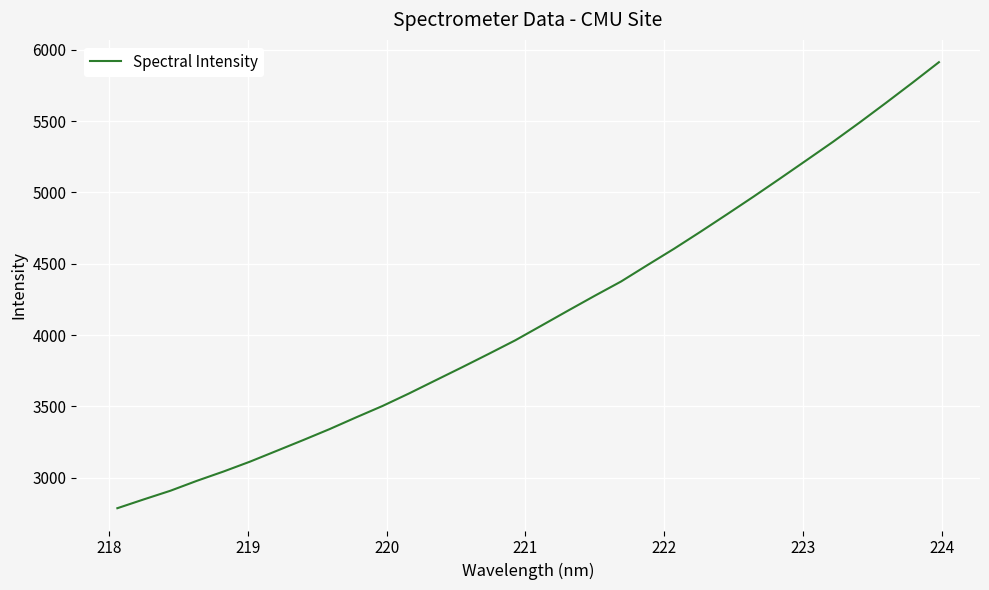

What is the greatest value displayed?

5913.1